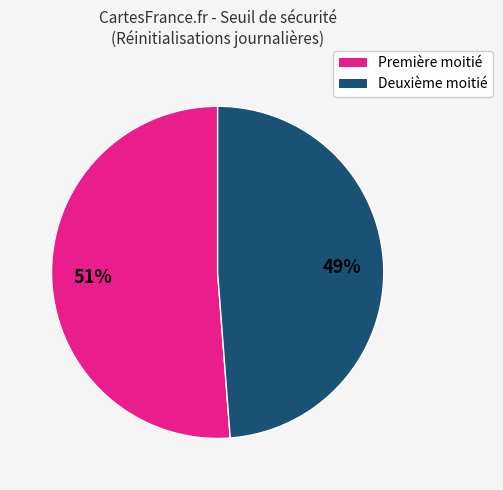

Which has a higher value, Deuxième moitié or Première moitié?

Première moitié